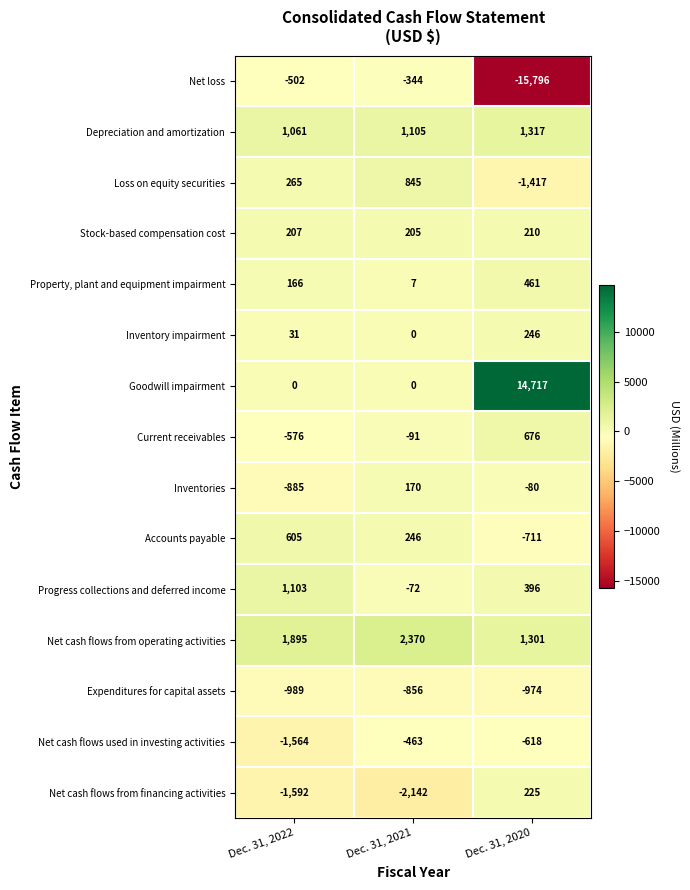

Rank the series at Dec. 31, 2022 from lowest to highest value.

Net cash flows from financing activities, Net cash flows used in investing activities, Expenditures for capital assets, Inventories, Current receivables, Net loss, Goodwill impairment, Inventory impairment, Property, plant and equipment impairment, Stock-based compensation cost, Loss on equity securities, Accounts payable, Depreciation and amortization, Progress collections and deferred income, Net cash flows from operating activities